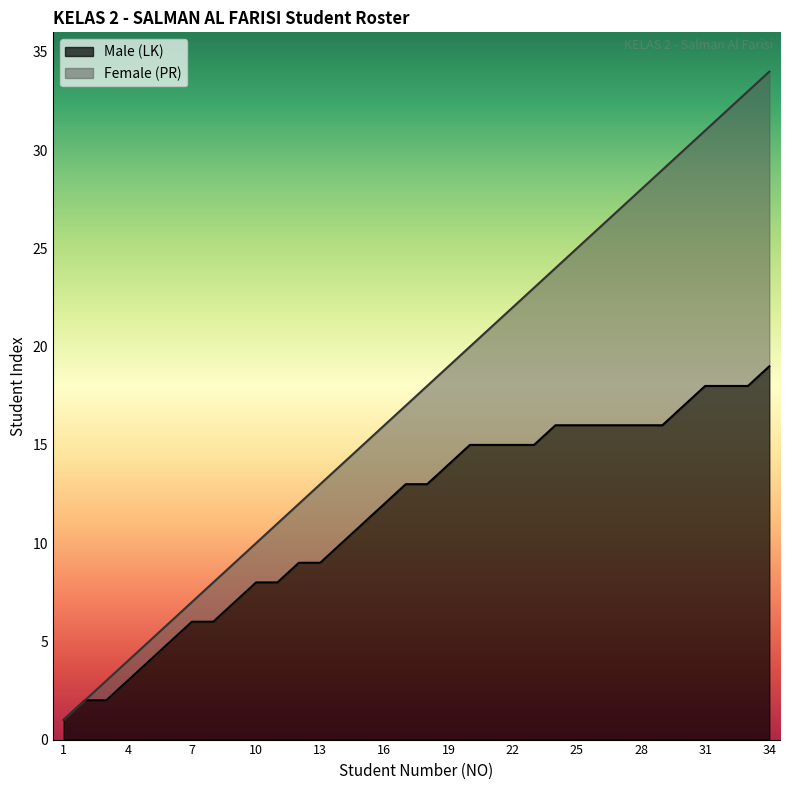

True or false: Male (LK) has a value of 1 at 1.

True